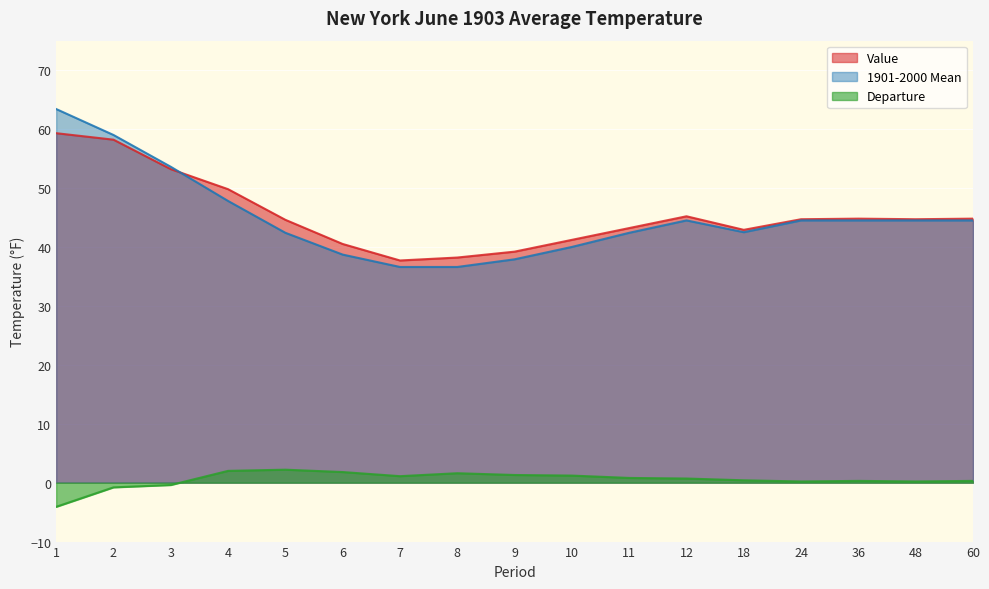

What is the value of the Departure point at the 8th from the left?

1.6